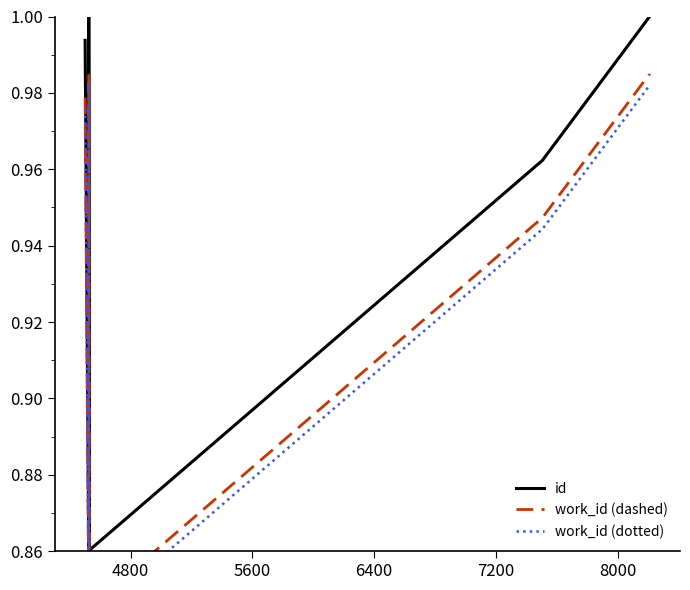

Reading left to right, what are all the values shown in this chart?

id: 1.0	0.9	1.0	0.9	1.0	1.0	1.0	1.0
work_id (dashed): 1.0	0.8	1.0	0.8	0.9	0.9	1.0	1.0
work_id (dotted): 1.0	0.8	1.0	0.8	0.9	0.9	1.0	1.0